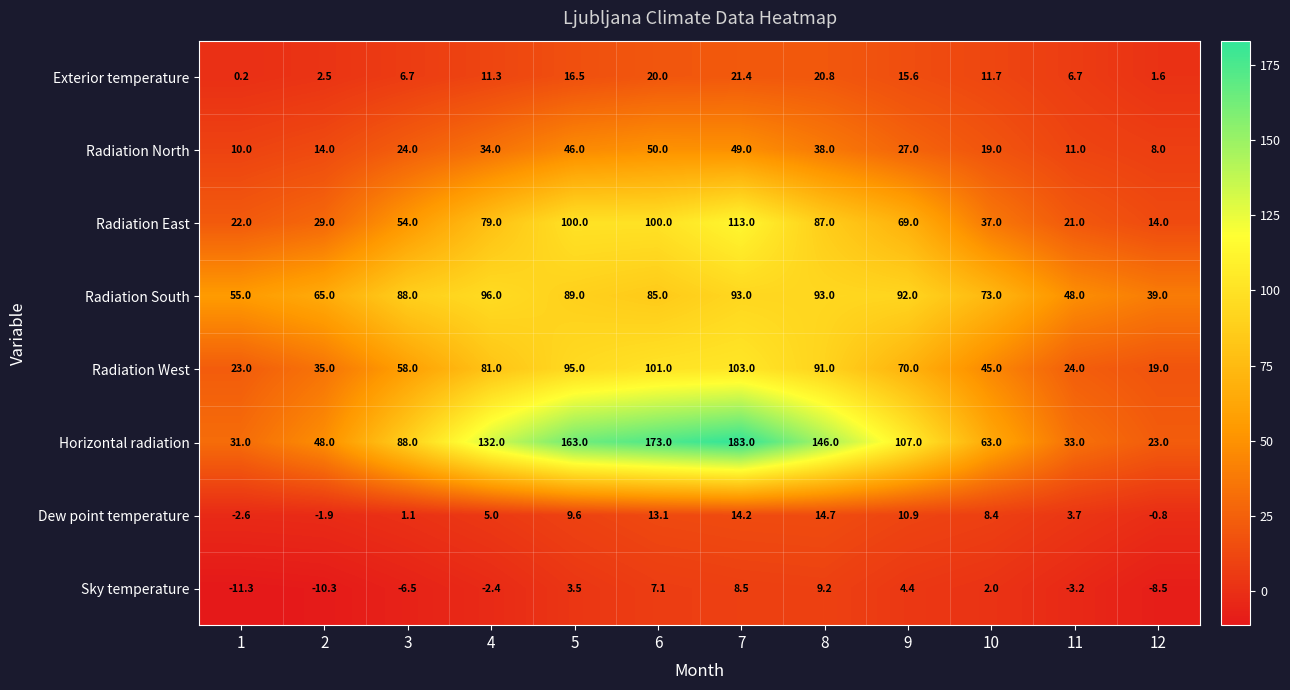

List the labels in order of Sky temperature value, smallest first.

1, 2, 12, 3, 11, 4, 10, 5, 9, 6, 7, 8